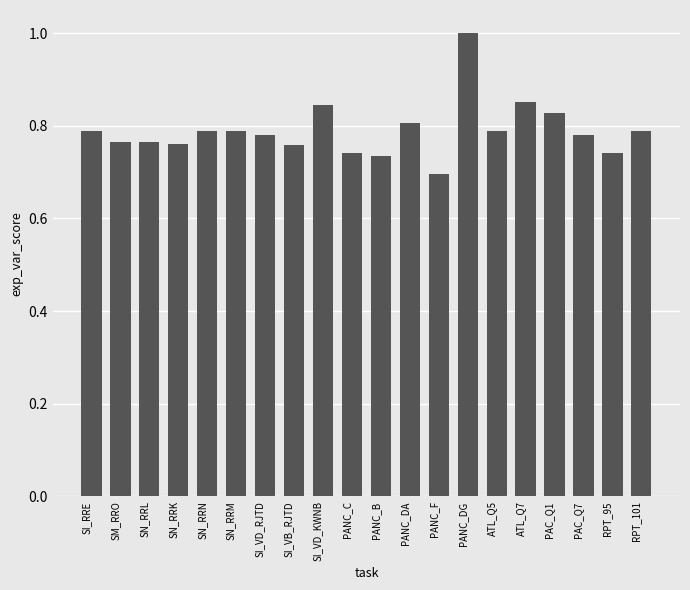

What is the sum of all values?

15.8